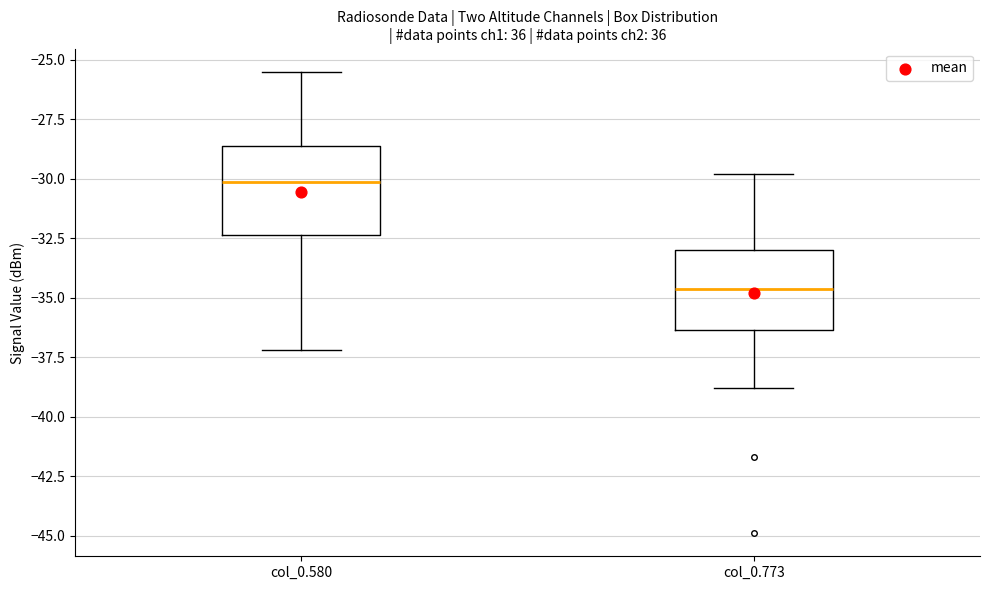

Which box's median line is the lowest?

col_0.773